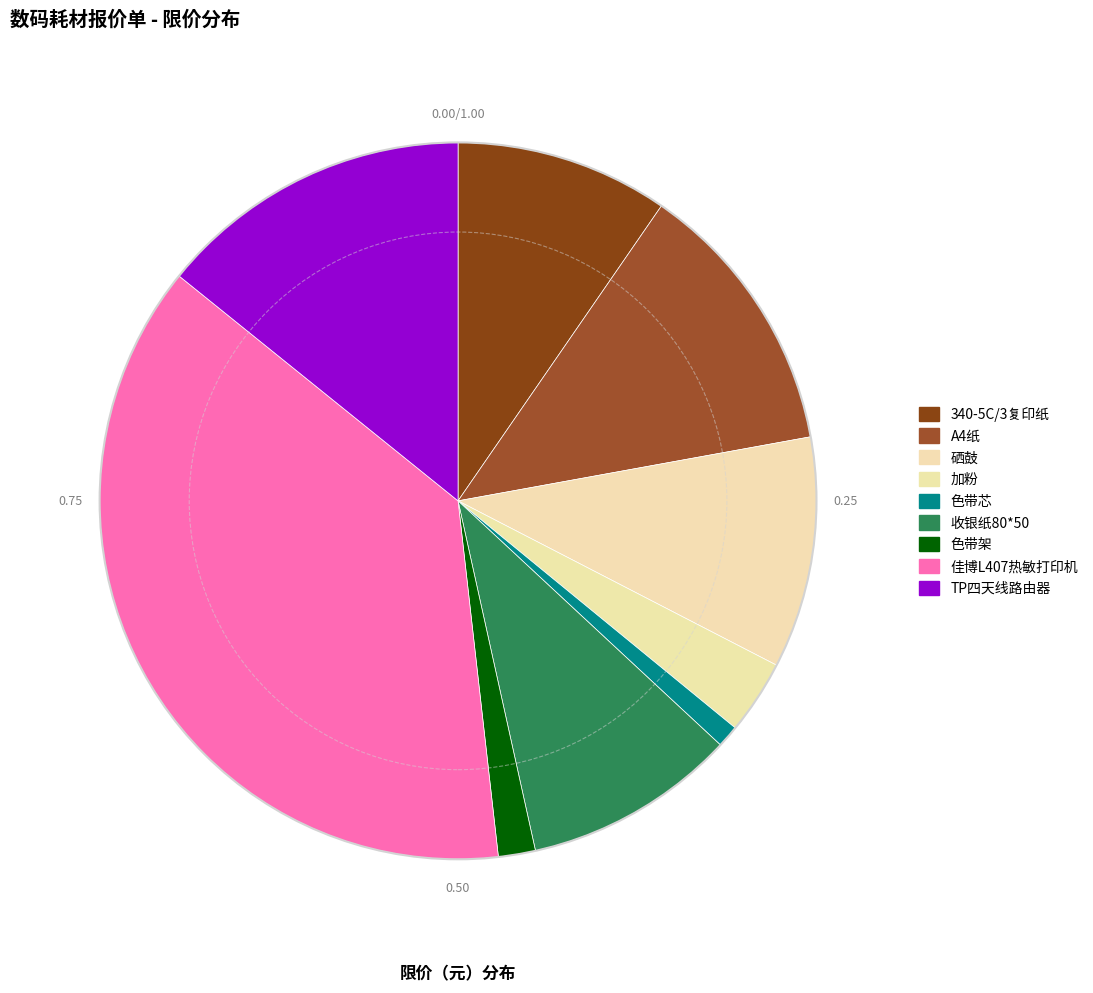

Combined, do 340-5C/3复印纸 and 佳博L407热敏打印机 account for over 50%?

No